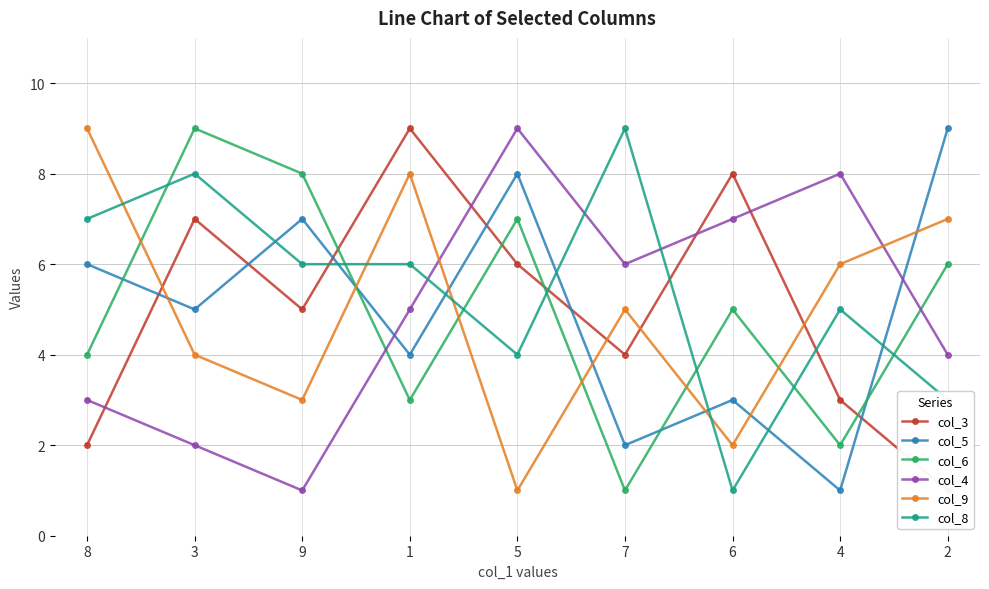

What is the value of the col_3 point at the 4th from the left?

9